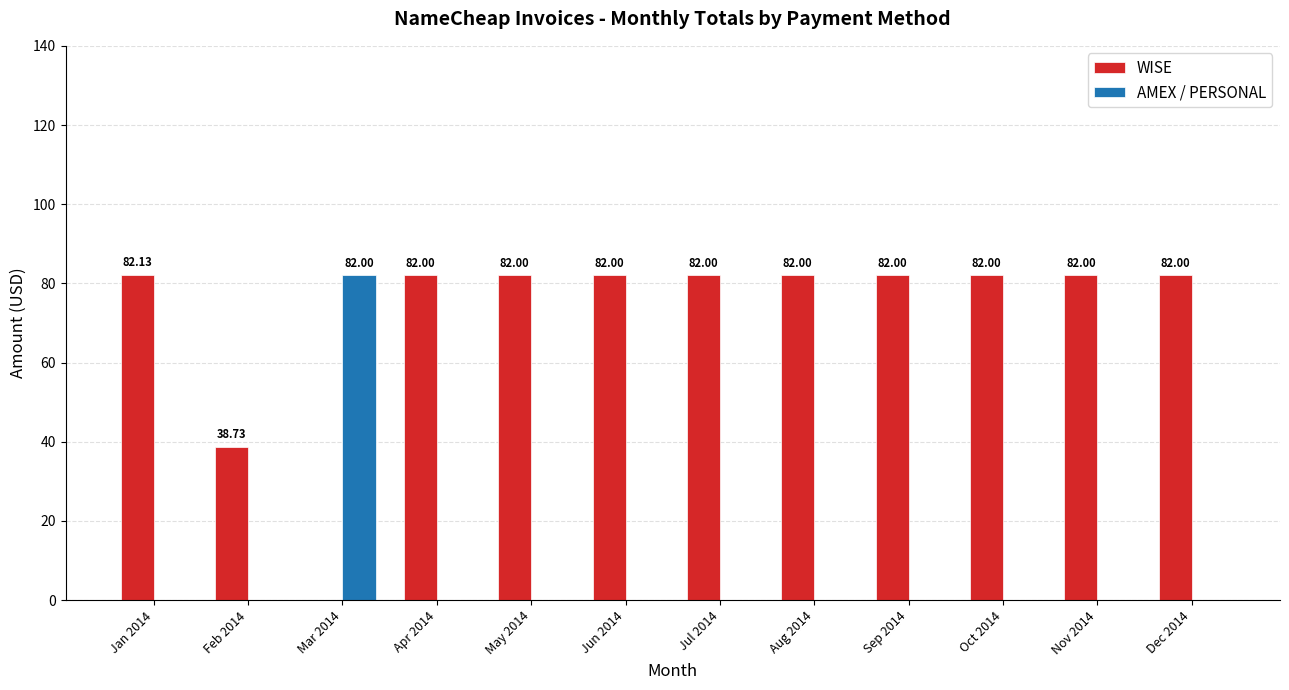

What is the sum of all WISE values?

858.9